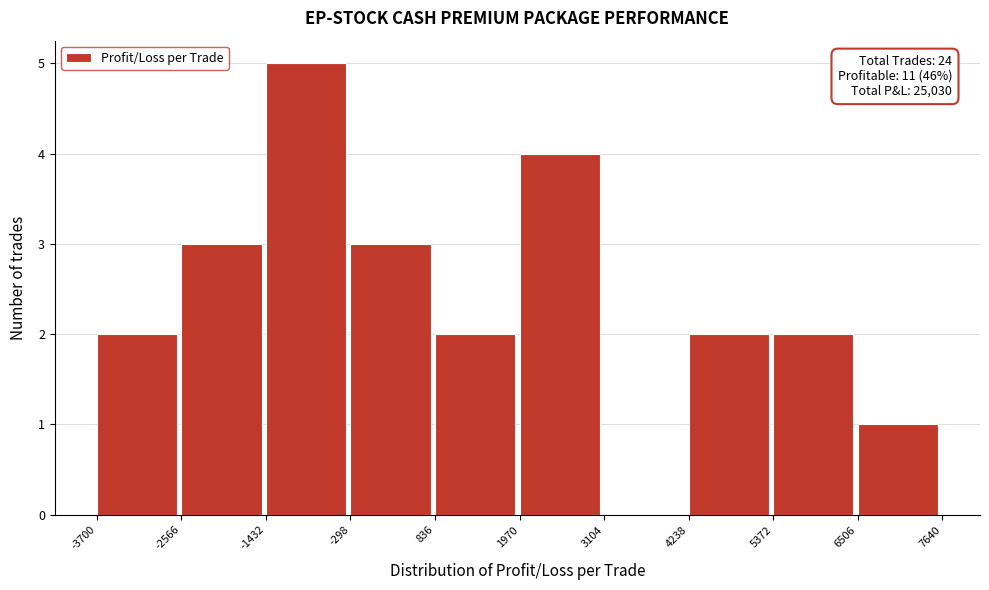

Which range on the x-axis has the tallest bar?

-1432 to -298